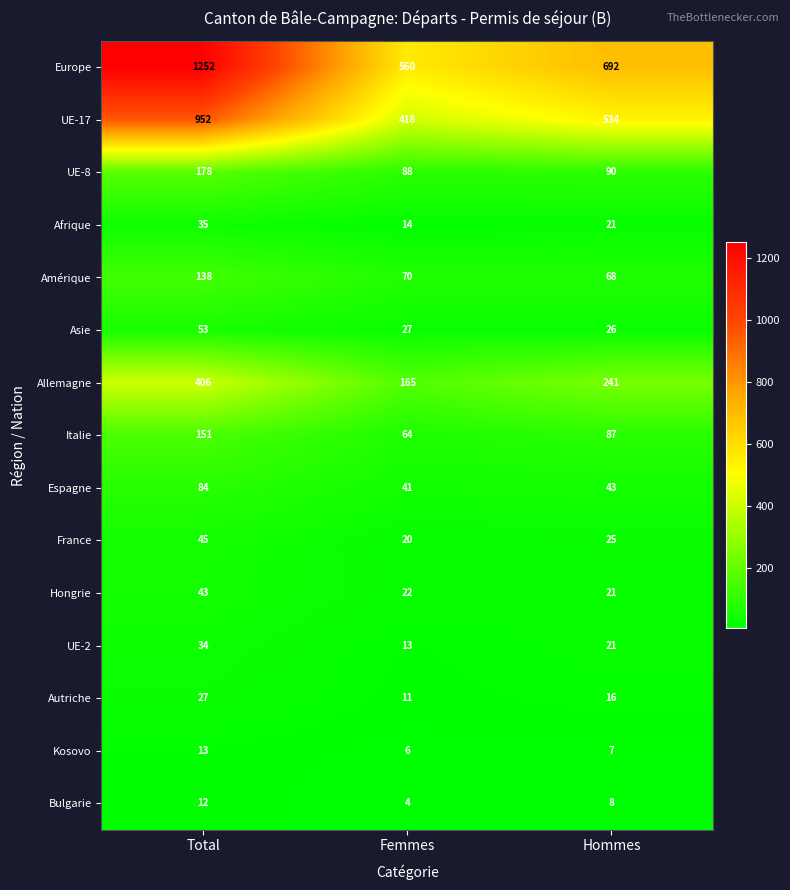

What value does the Espagne series have at Femmes, to the nearest 5?

40